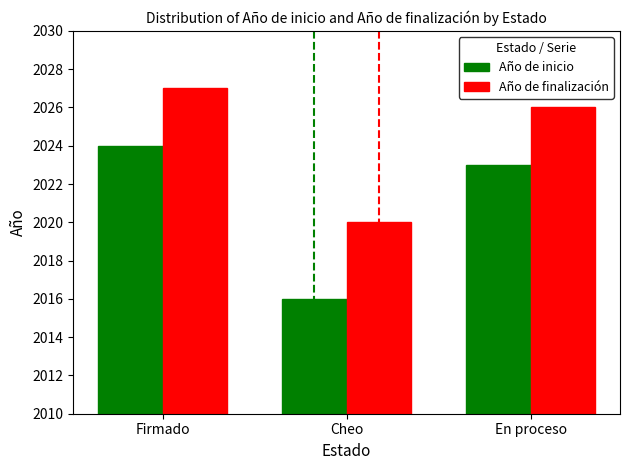

What are all the series names shown in the legend?

Año de inicio, Año de finalización